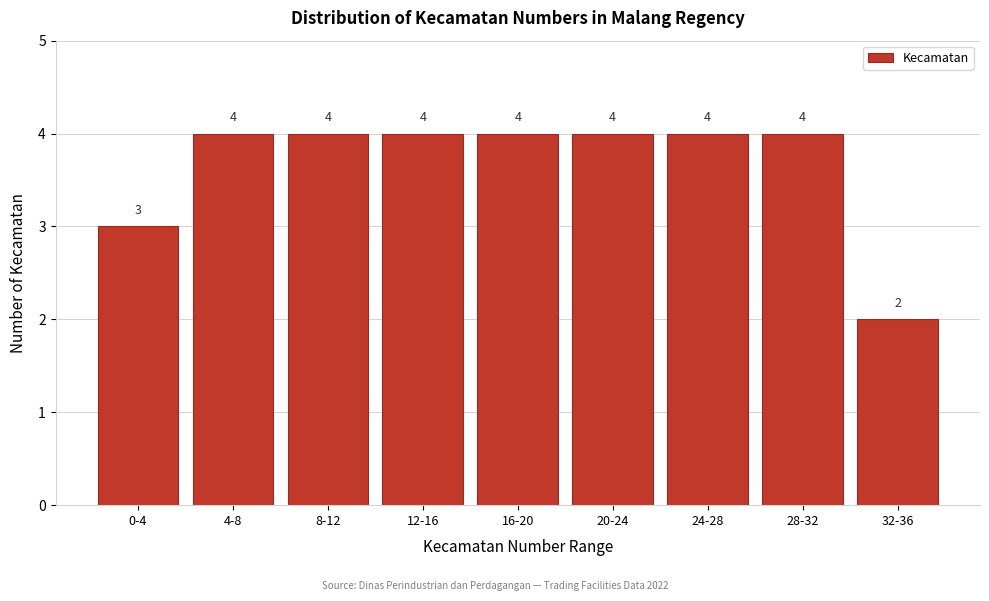

Reading left to right, what are all the values shown in this chart?

0-4=3	4-8=4	8-12=4	12-16=4	16-20=4	20-24=4	24-28=4	28-32=4	32-36=2